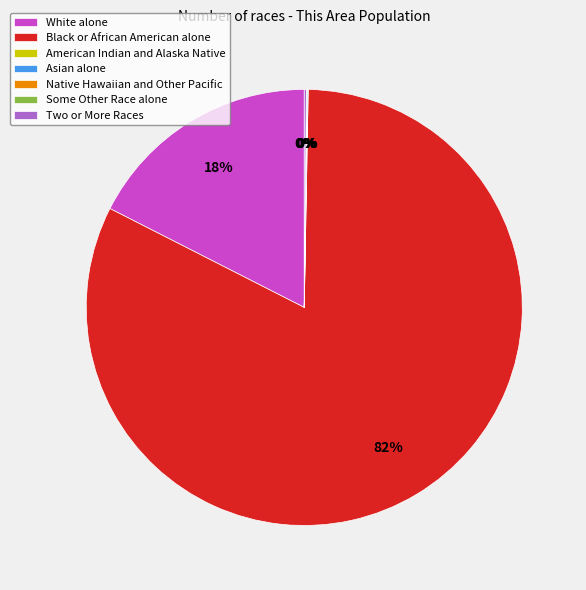

Does any single category account for the majority?

Yes